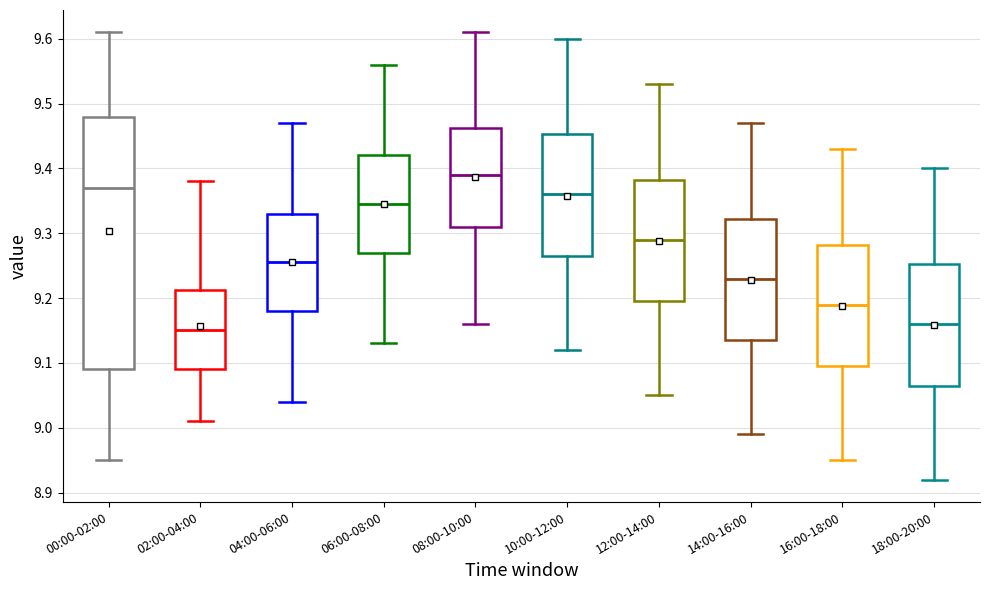

Where is the upper edge of the box for 14:00-16:00 on the y-axis? The values are not printed on the chart, so give them approximately, as read against the axis.

9.32